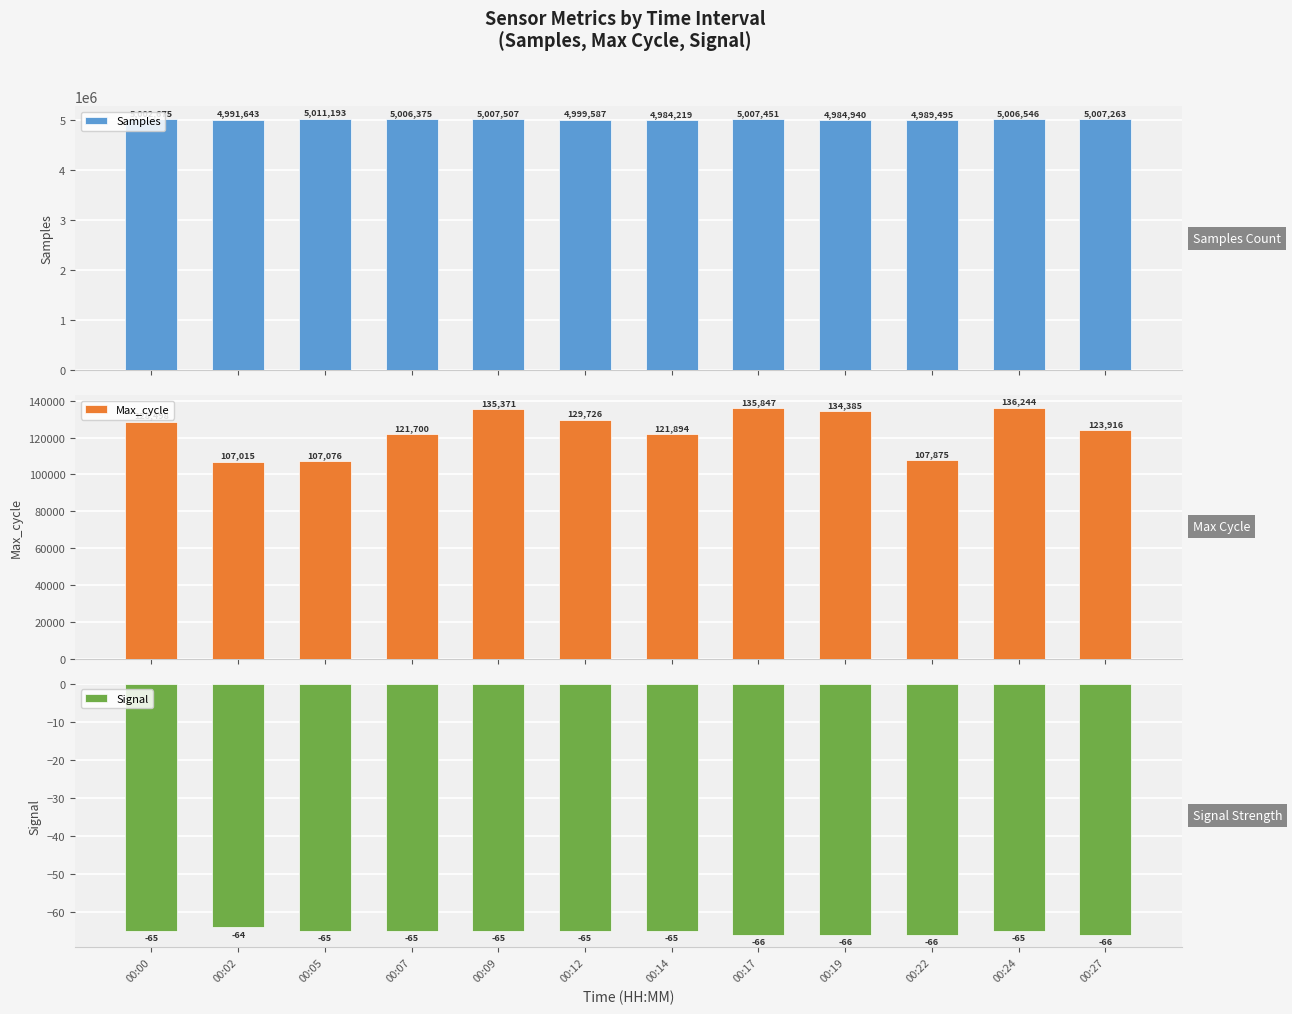

Rank the series at 00:07 from highest to lowest value.

Samples, Max_cycle, Signal